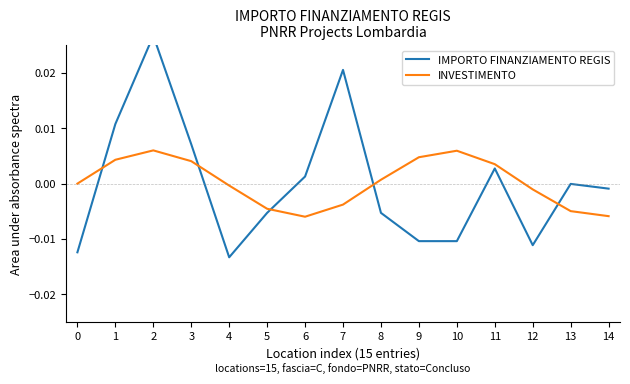

At which category is the sum across all series the highest?

2